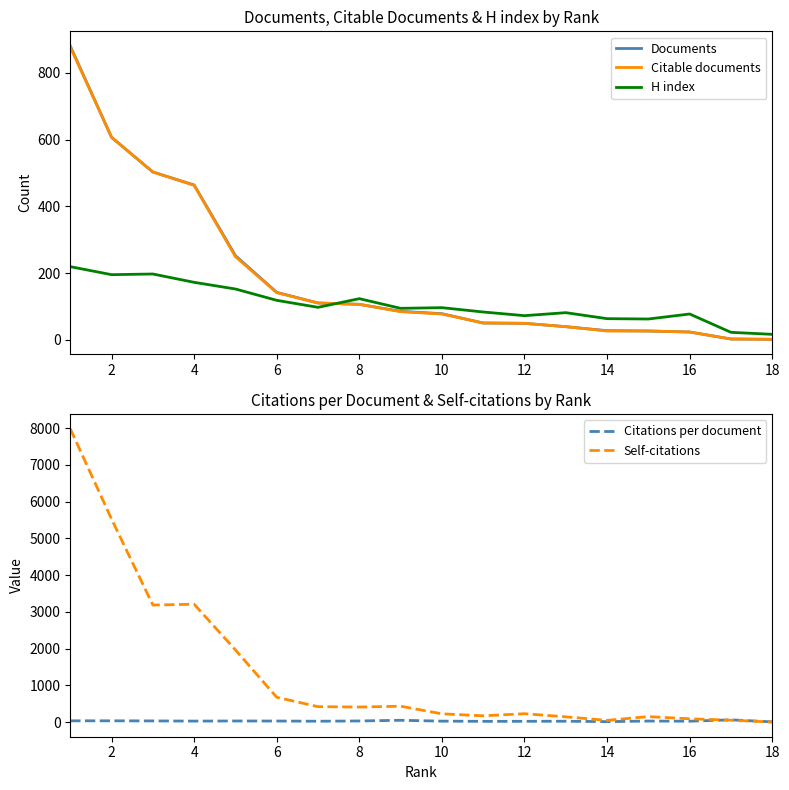

What is the sum of all Self-citations values?

24893.0